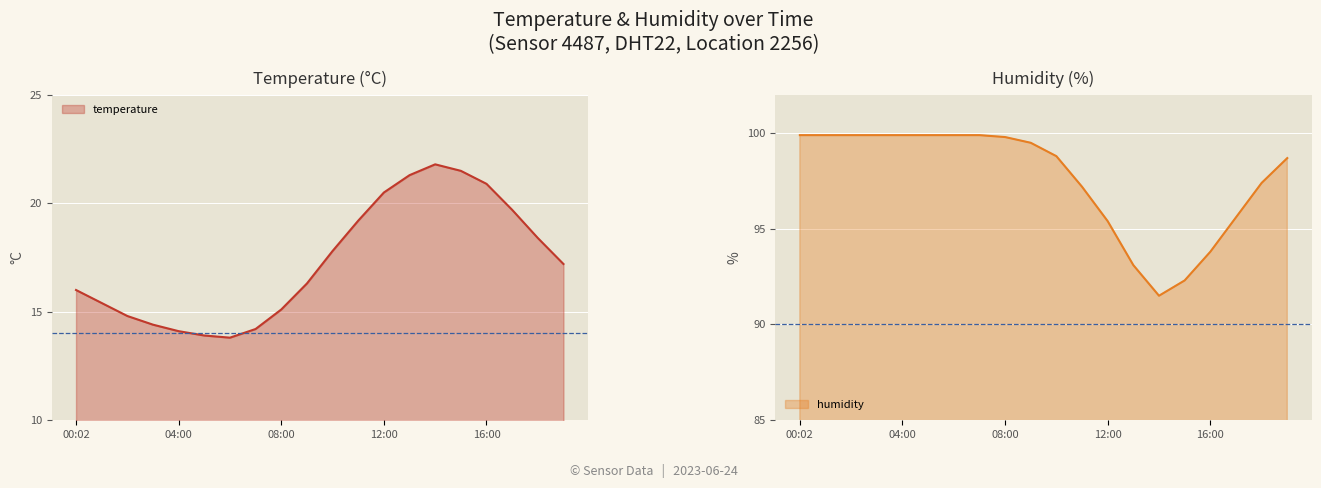

Which series changed the most between 07:00 and 19:00?

temperature